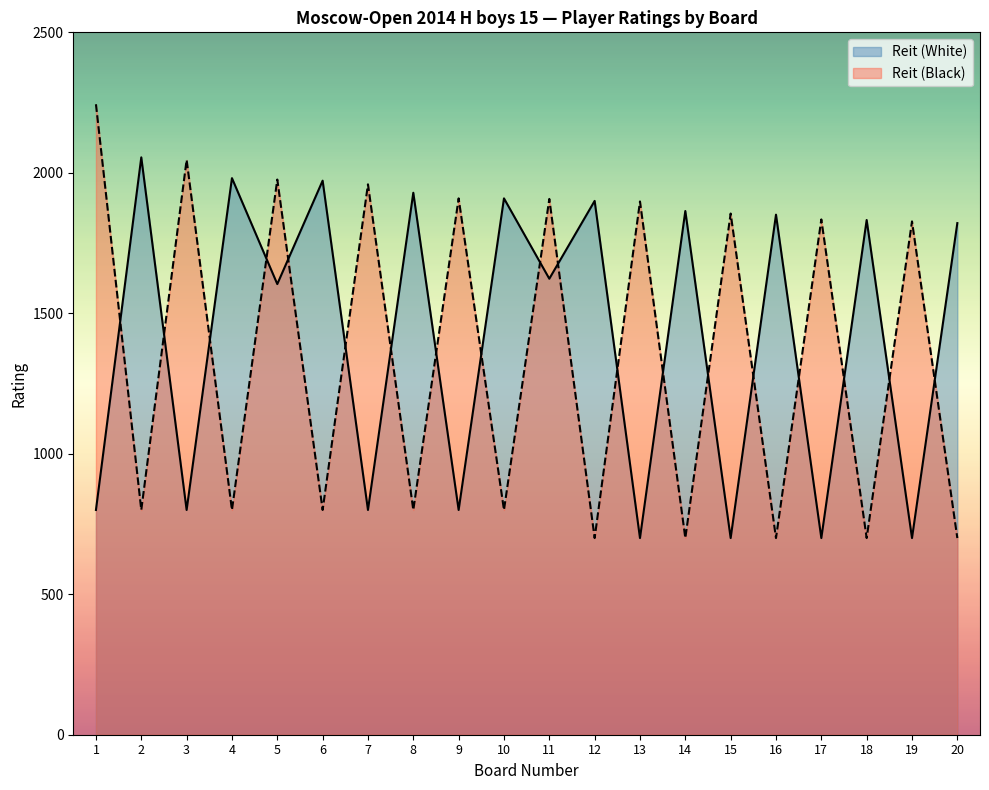

At which label does Reit (White) reach its peak?

2